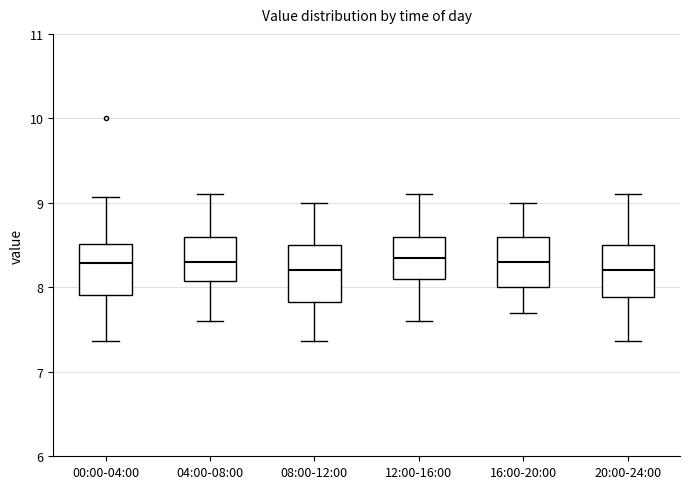

Where does the lower whisker of the box for 16:00-20:00 end on the y-axis? The values are not printed on the chart, so give them approximately, as read against the axis.

7.7